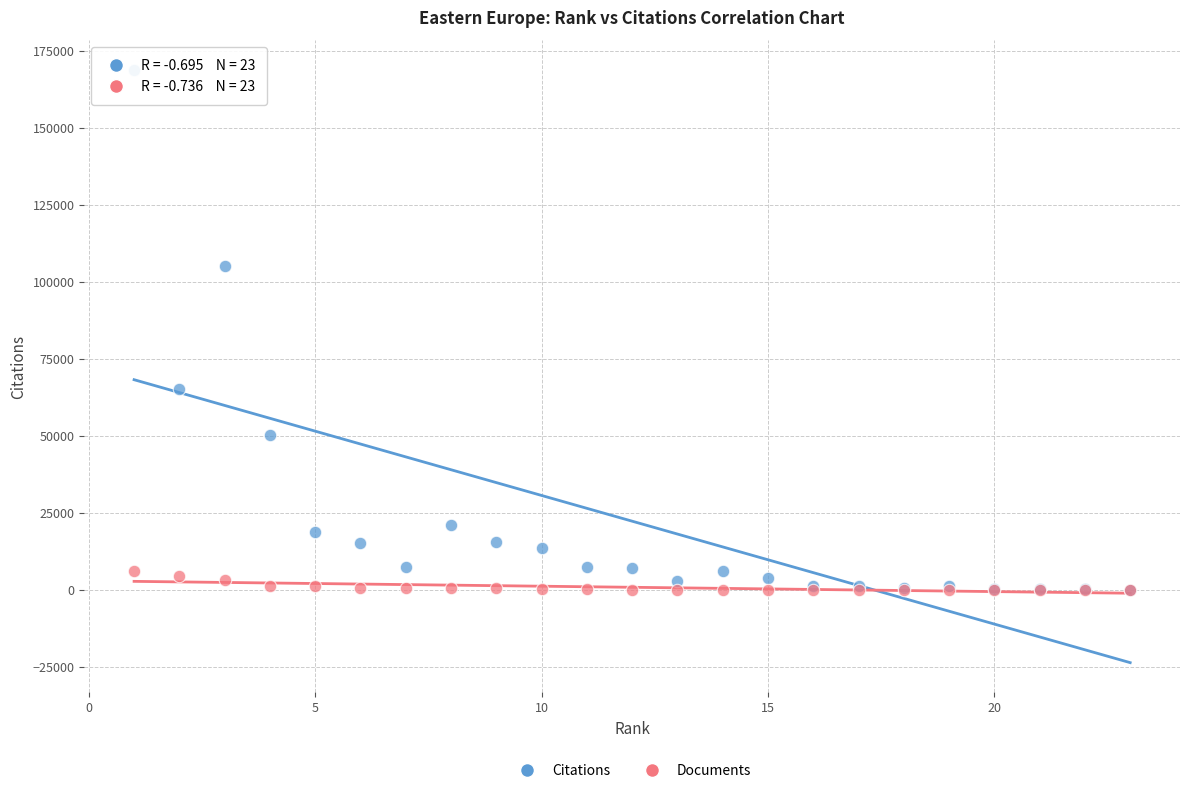

What are all the series names shown in the legend?

Citations, Documents